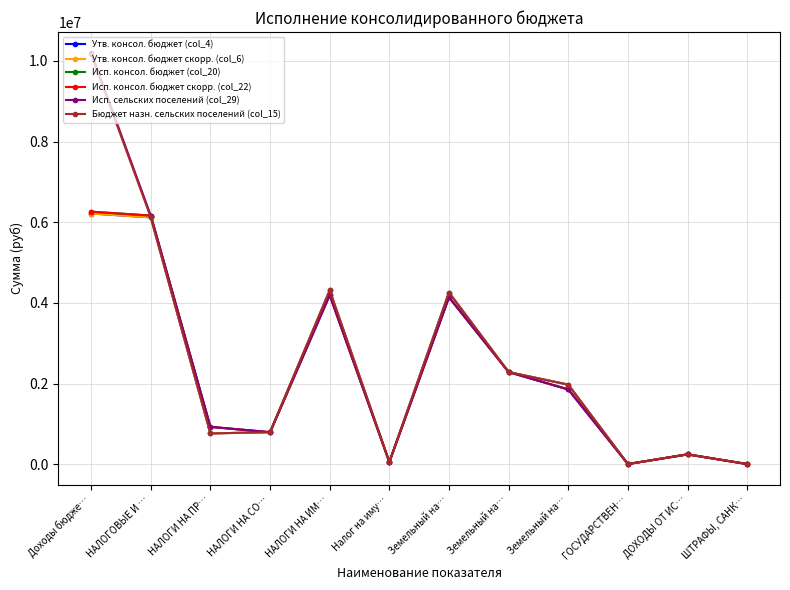

True or false: Утв. консол. бюджет (col_4) and Бюджет назн. сельских поселений (col_15) cross at least once.

False